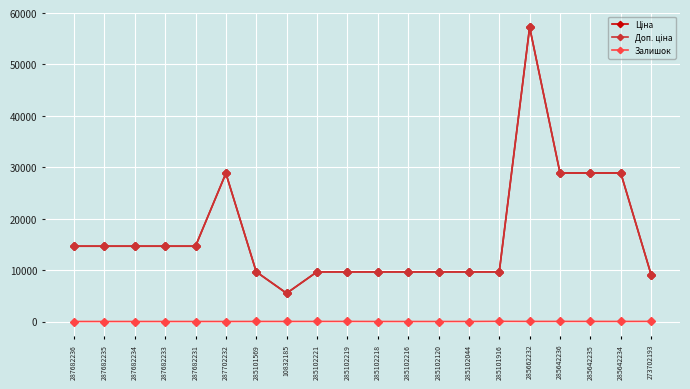

What is the value of the Доп. ціна point at the 17th from the left?

28890.3